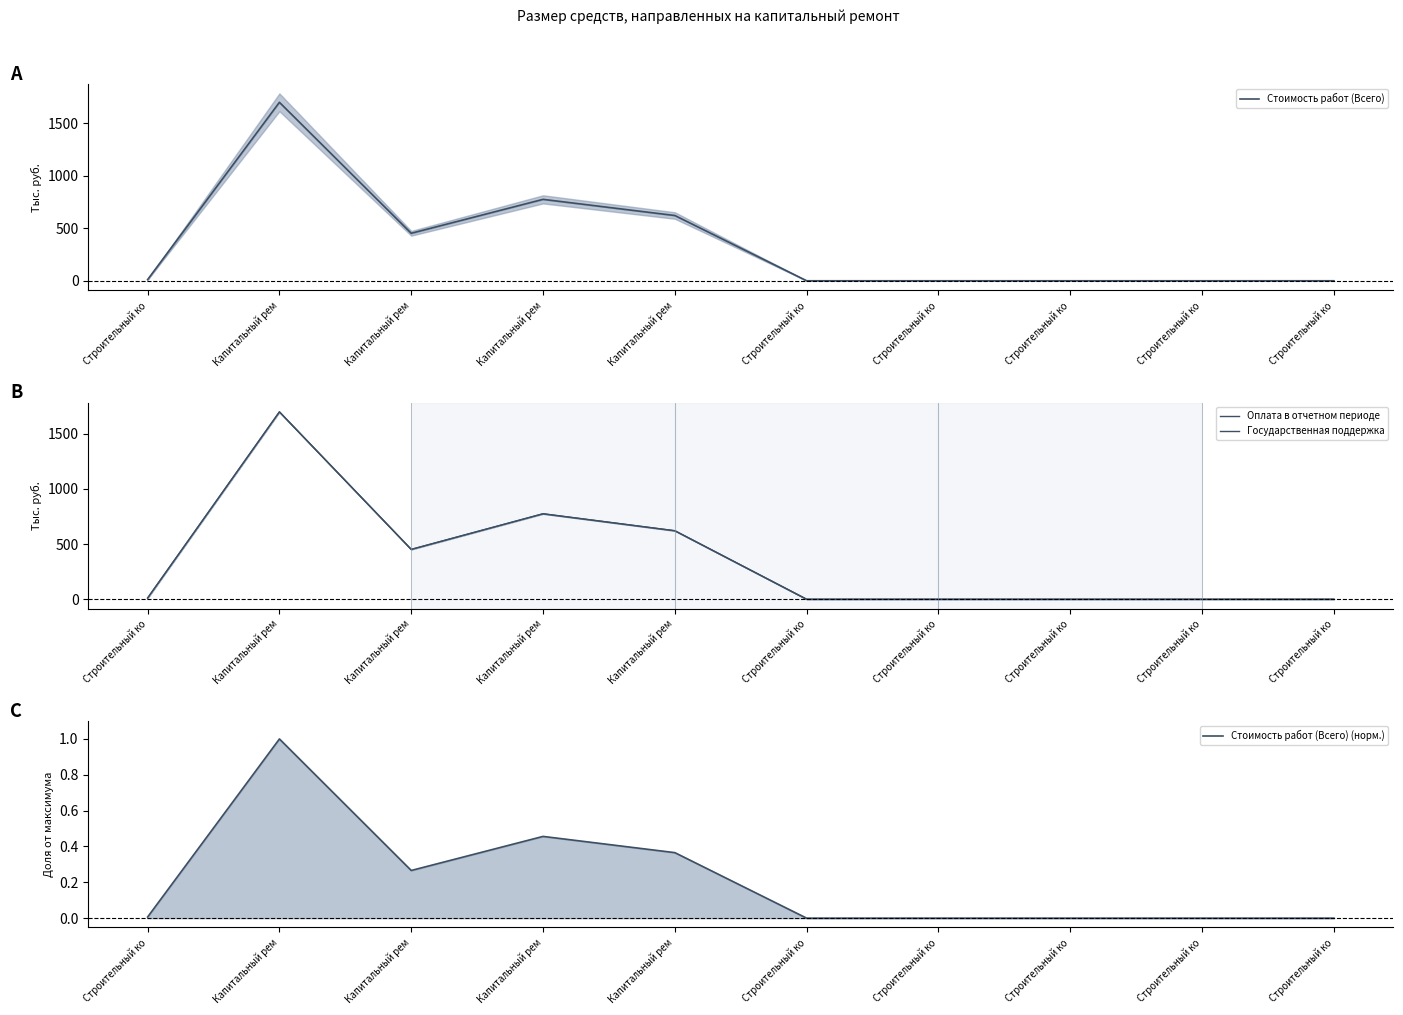

The value of Государственная поддержка at Капитальный рем is 621.2. True or false?

True